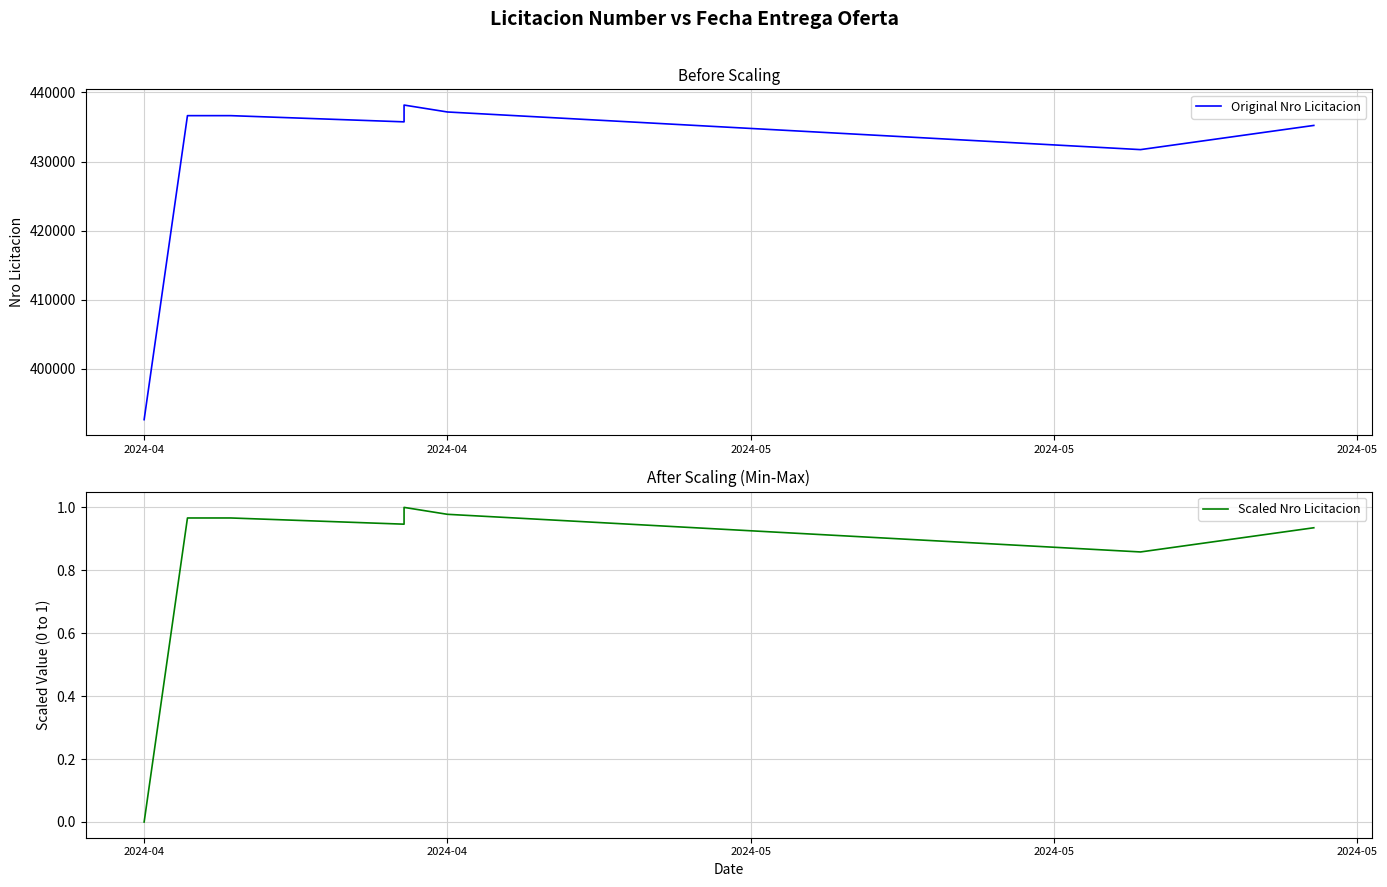

Reading left to right, extract all data points from this chart.

Original Nro Licitacion: 392640.0	436636.0	436637.0	435739.0	438168.0	437168.0	431720.0	435221.0
Scaled Nro Licitacion: 0.0	1.0	1.0	0.9	1.0	1.0	0.9	0.9